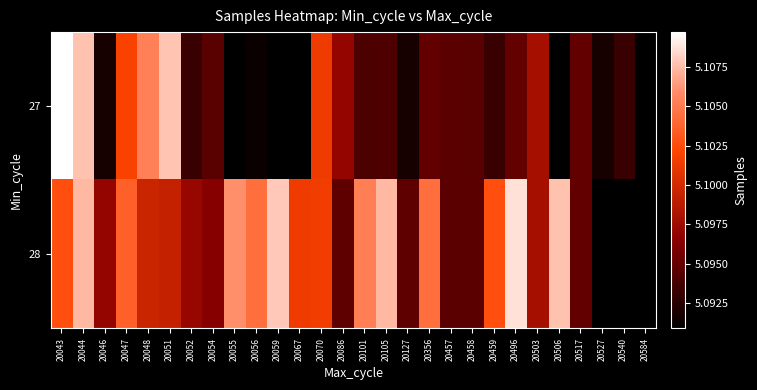

Is it true that 27 equals 5091394.0 at 20056?

True